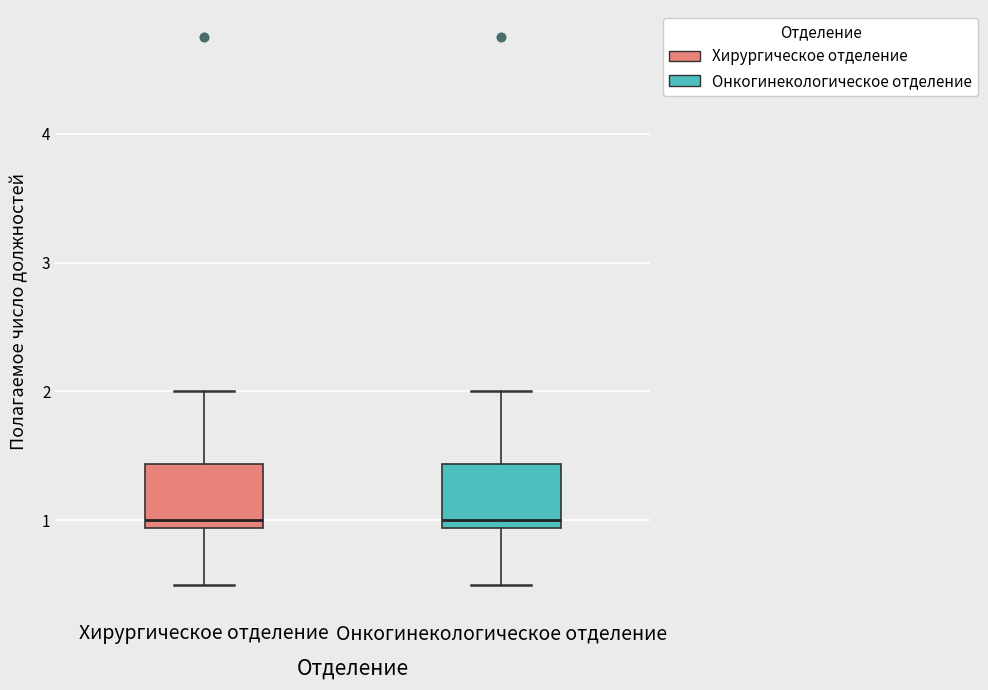

Reading left to right, transcribe this box plot: for each box, give where its median line is, the range the box spans, and where its two whiskers end, as read against the y-axis. The values are not printed on the chart, so give them approximately, as read against the axis.

Хирургическое отделение: median 1.0, box 0.9 to 1.4, whiskers 0.5 to 2.0
Онкогинекологическое отделение: median 1.0, box 0.9 to 1.4, whiskers 0.5 to 2.0